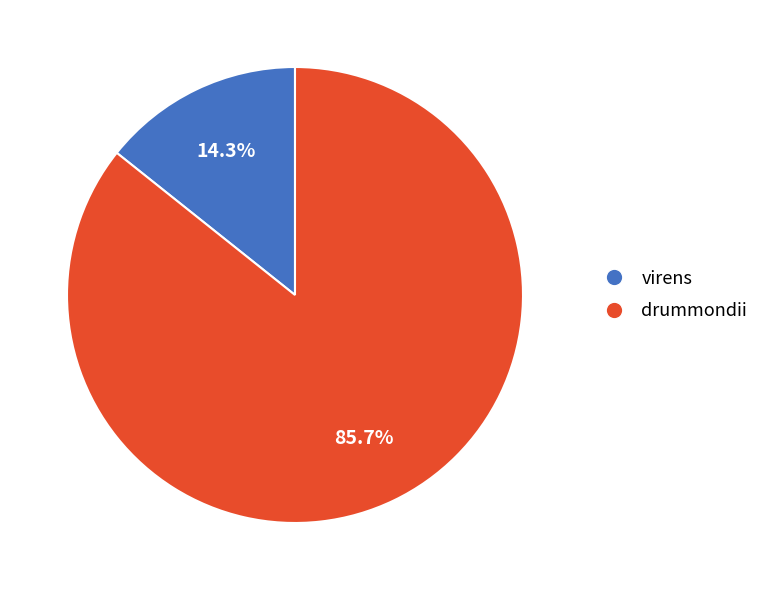

To the nearest percent, what portion does drummondii represent?

86%